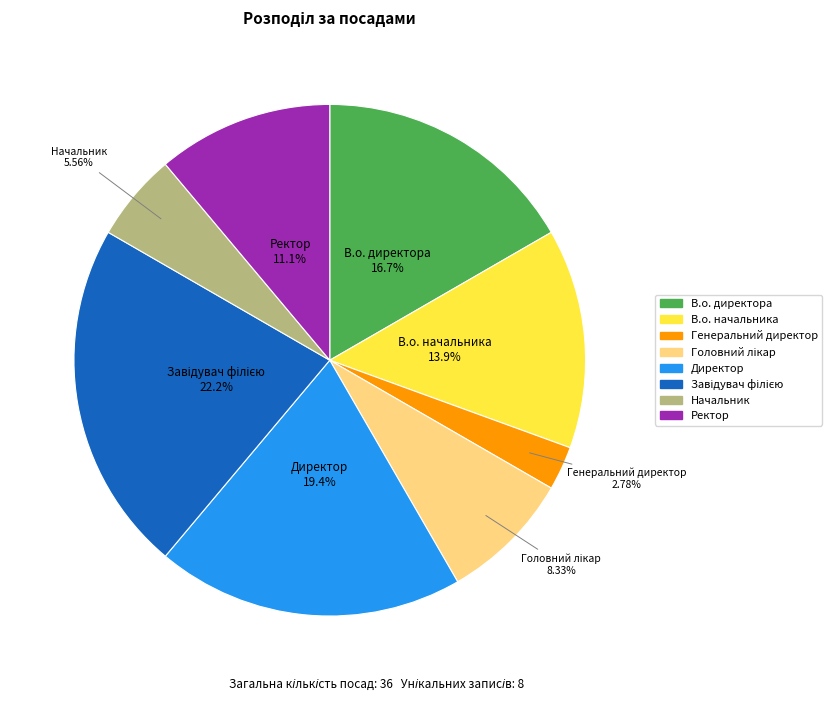

Which slice is the smallest?

Генеральний директор